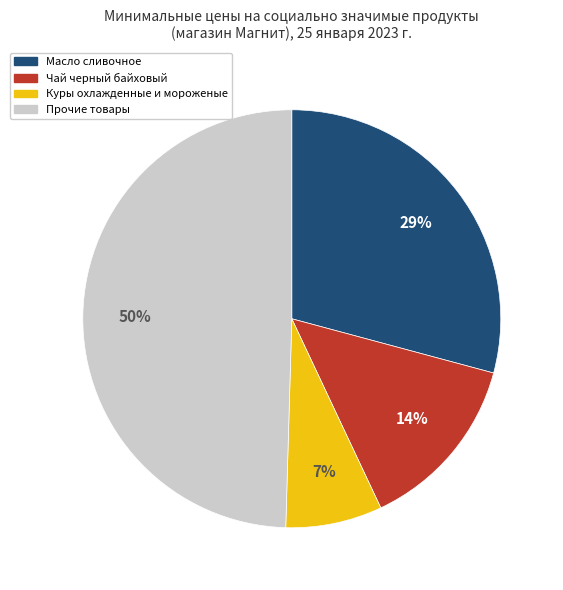

Rank the categories by value from highest to lowest.

Прочие товары, Масло сливочное, Чай черный байховый, Куры охлажденные и мороженые